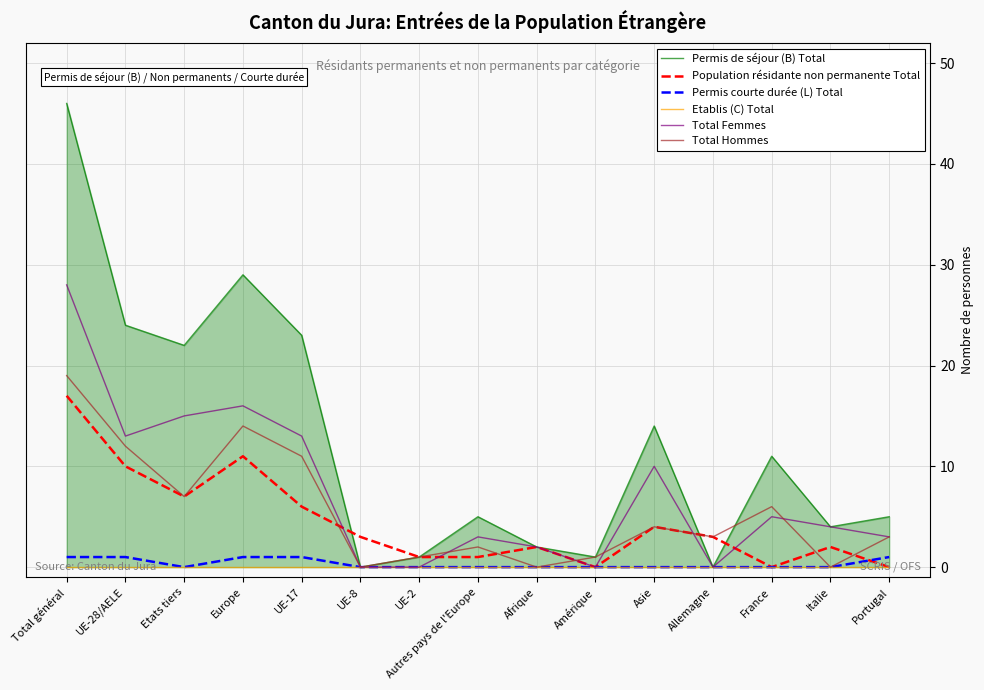

What is the difference between the maximum and minimum values in the Total Femmes series?

28